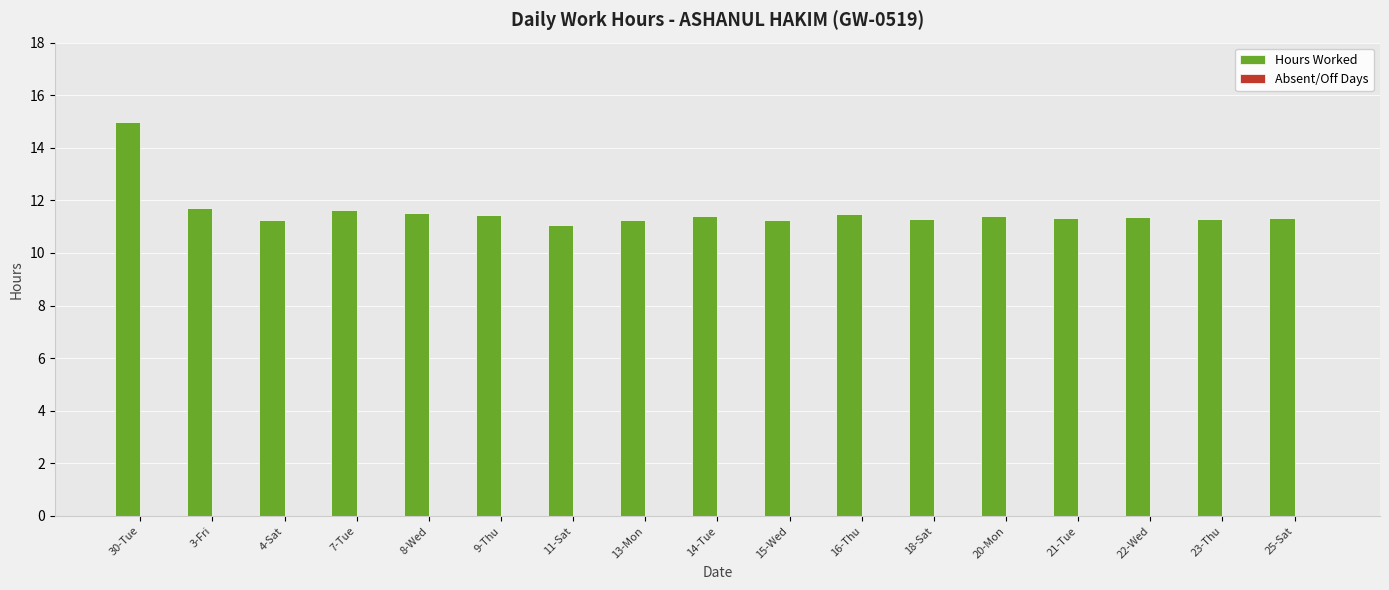

What position from the right is 3-Fri?

16